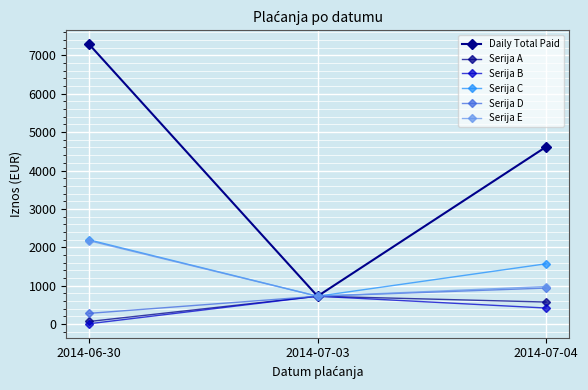

Reading left to right, extract all data points from this chart.

Daily Total Paid: 7285.5	727.5	4614.6
Serija A: 69.8	727.5	576.4
Serija B: 11.0	727.5	420.3
Serija C: 2193.9	727.5	1571.8
Serija D: 281.5	727.5	940.1
Serija E: 2172.2	727.5	980.2